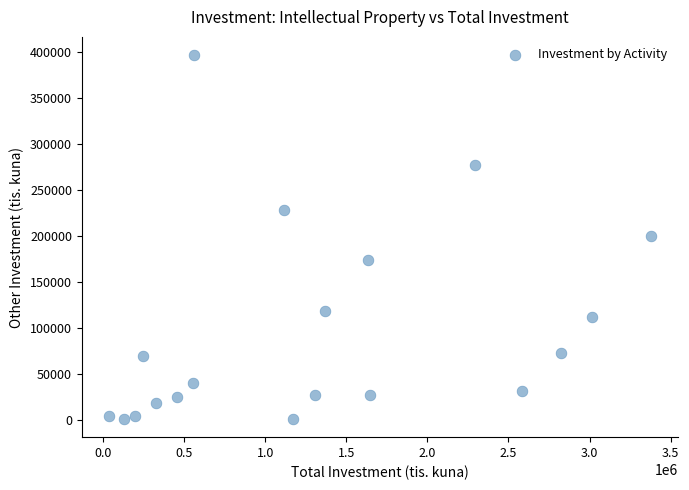

What is the range of X values (max minus min)?

3343162